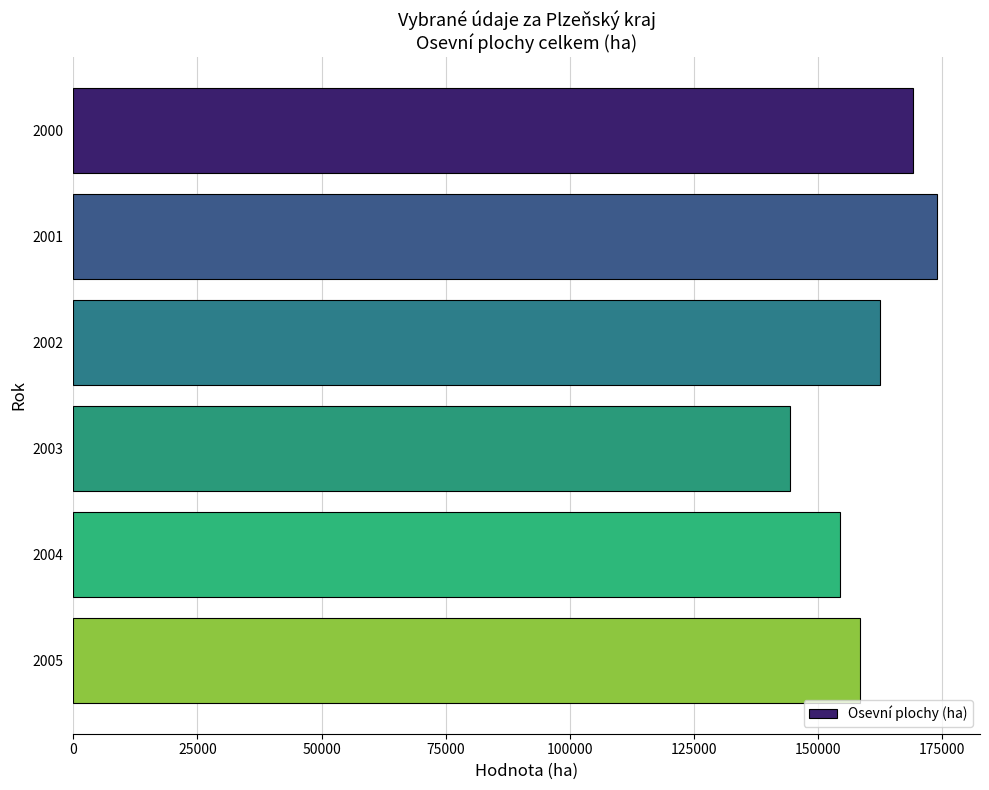

What is the sum of all values?

962776